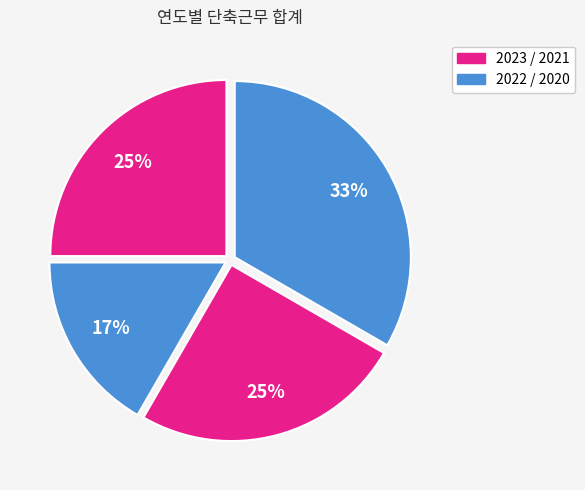

Which slice is the smallest?

2022